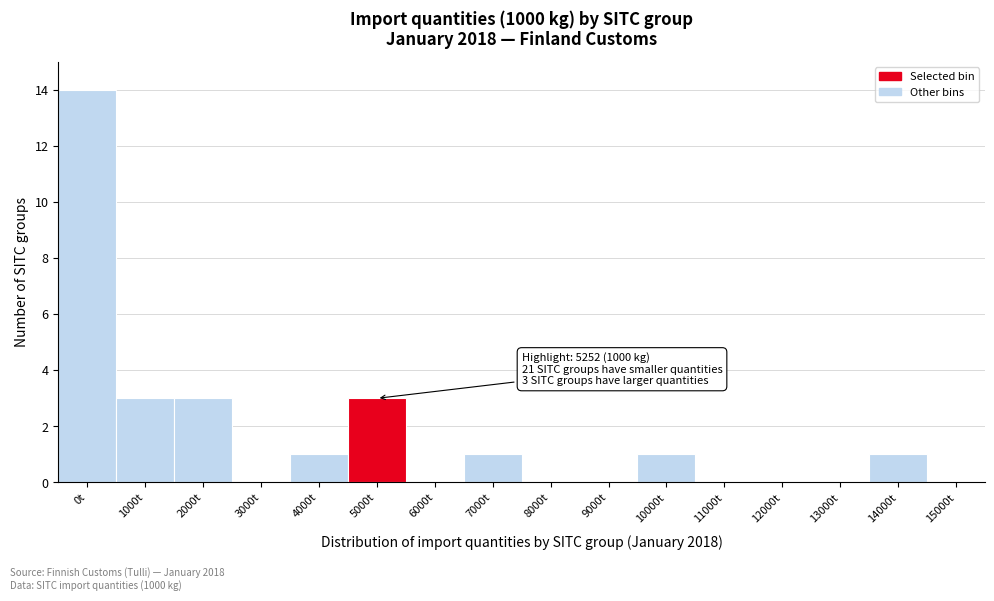

Reading left to right, list all the values displayed in this chart.

0t=14	1000t=3	2000t=3	3000t=0	4000t=1	5000t=3	6000t=0	7000t=1	8000t=0	9000t=0	10000t=1	11000t=0	12000t=0	13000t=0	14000t=1	15000t=0